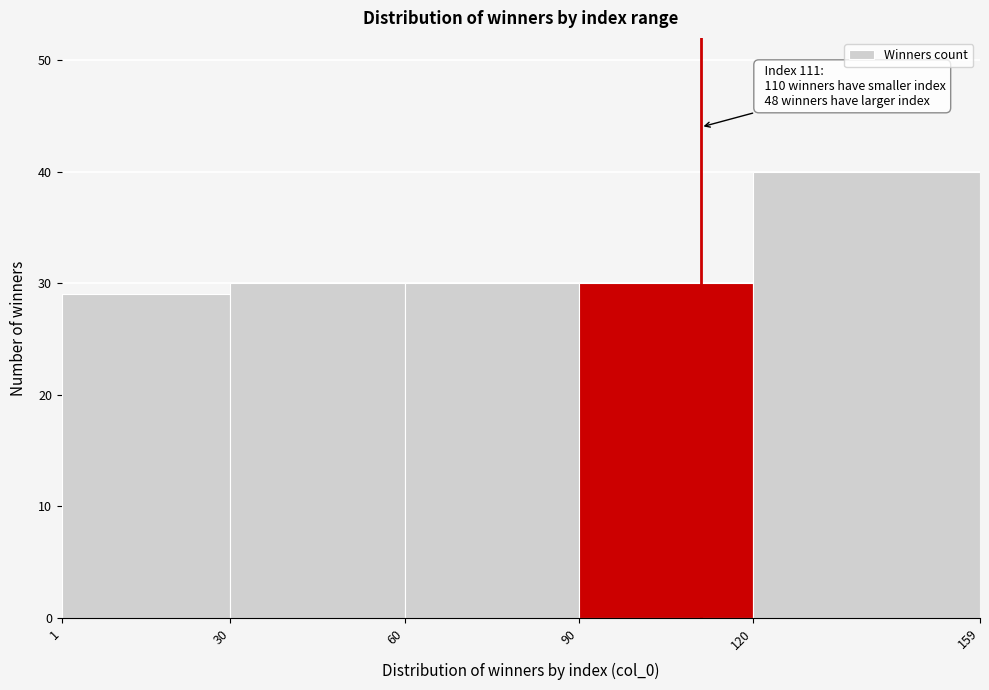

Which range on the x-axis has the tallest bar?

120 to 159